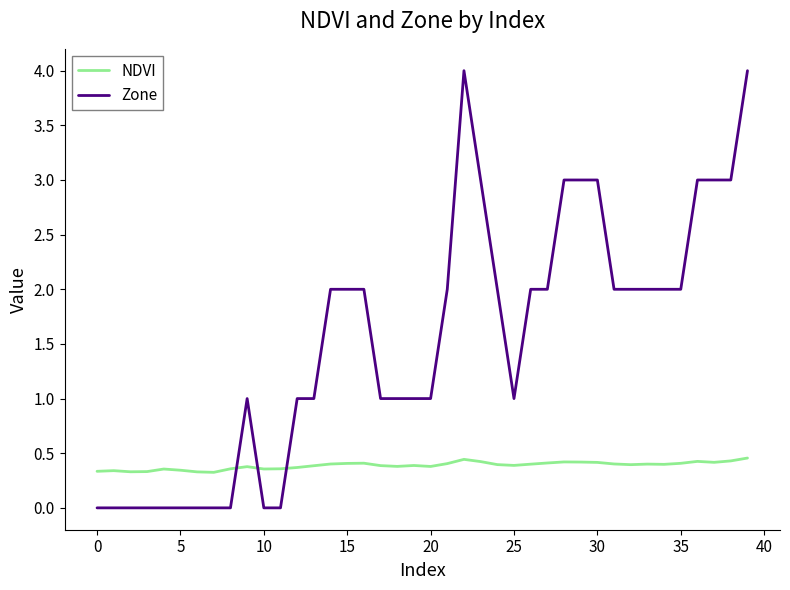

Which series has the largest range (max minus min)?

Zone